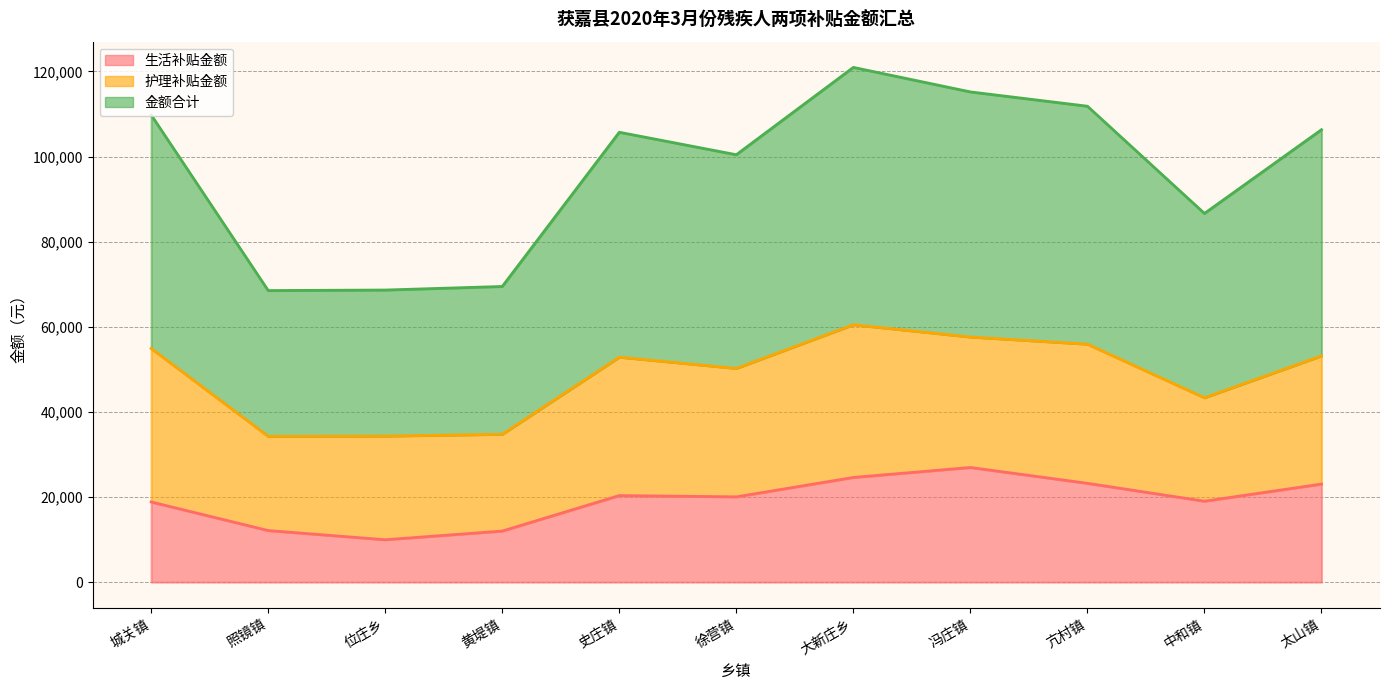

True or false: 生活补贴金额 and 金额合计 intersect in this chart.

False